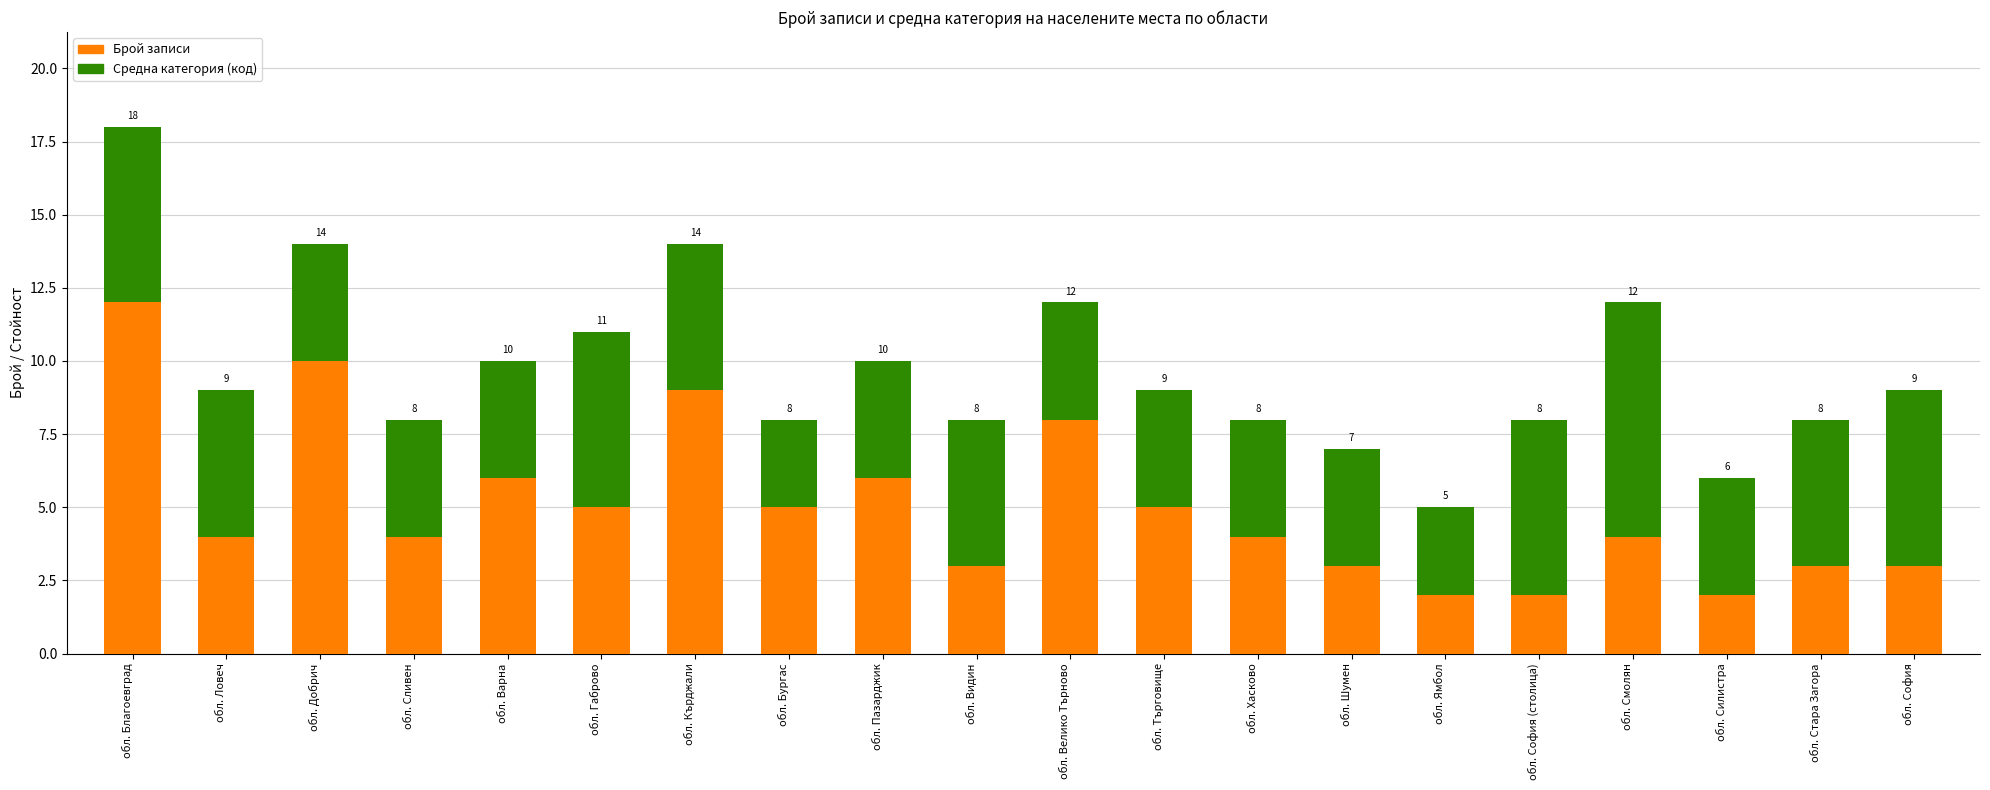

What is the highest value of the Брой записи series?

12